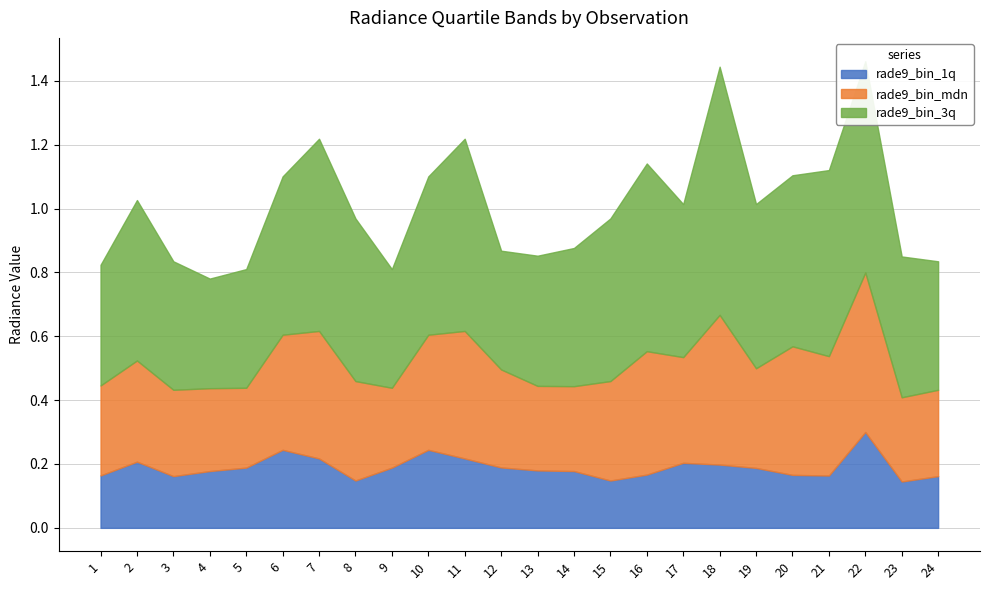

Where is the first local maximum for rade9_bin_3q?

2